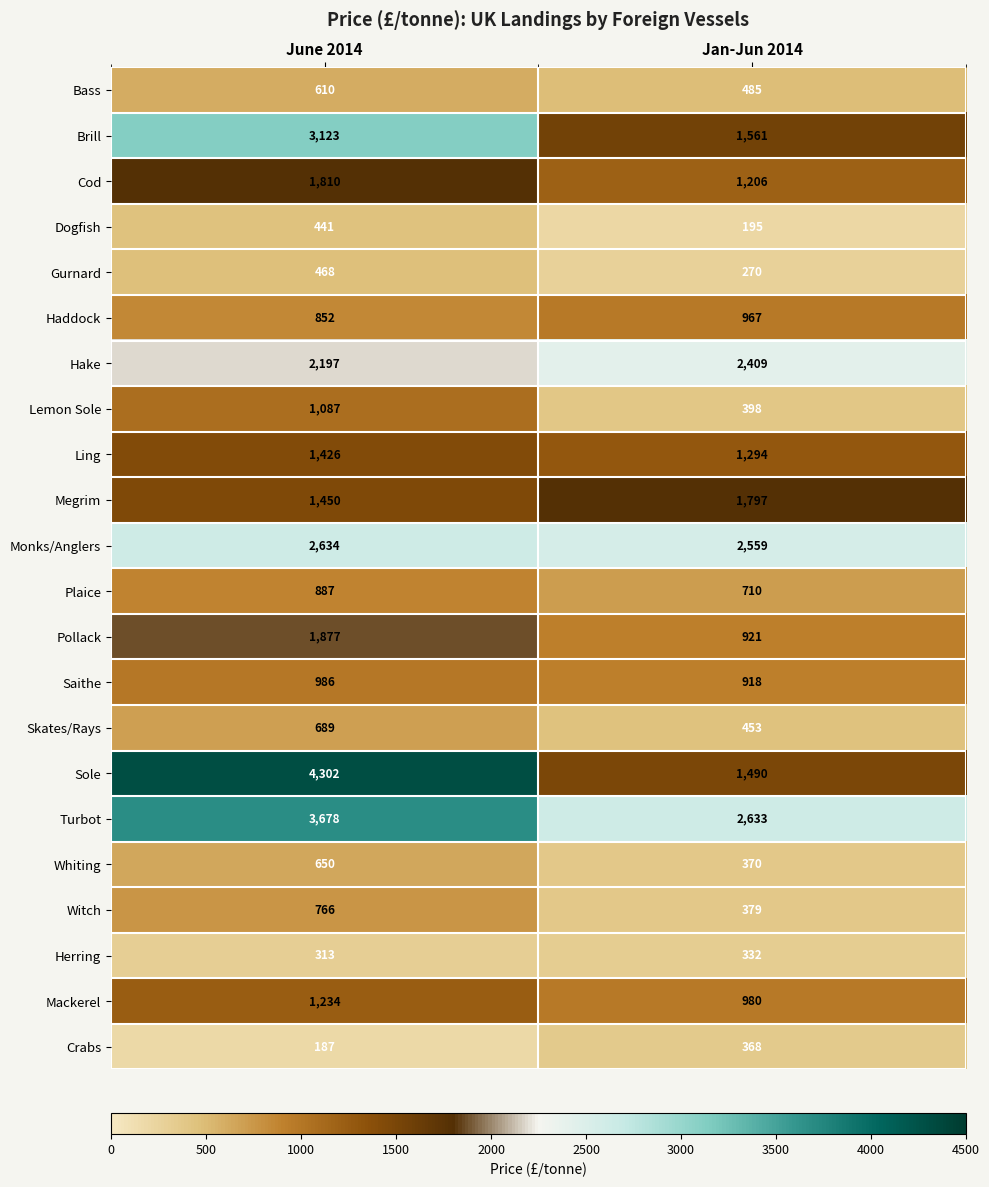

Which series has the largest total across all categories?

Turbot